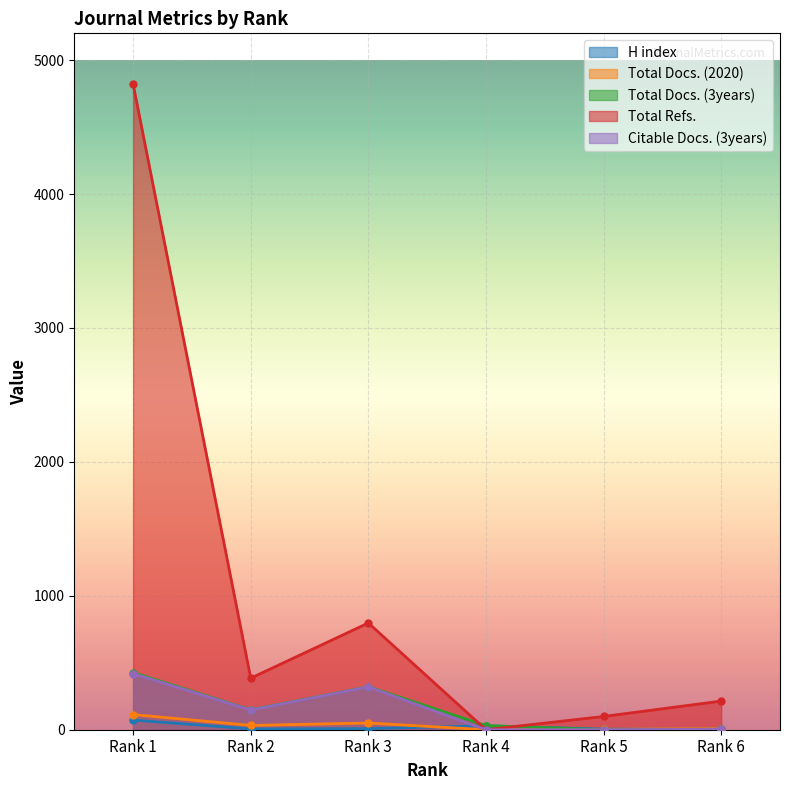

Count the number of categories in the chart.

6